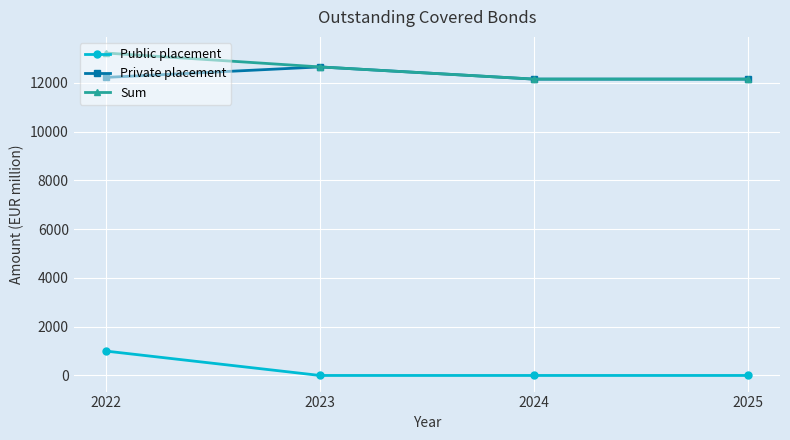

What is the spread (max minus min) of values at 2023?

12650